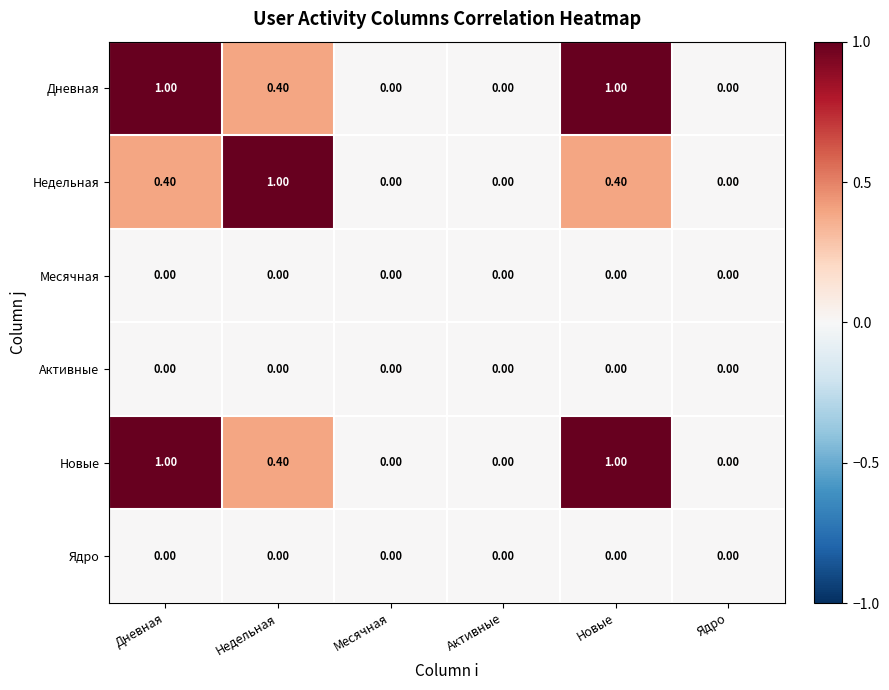

What is the difference between the maximum and second lowest values in the Недельная series?

1.0